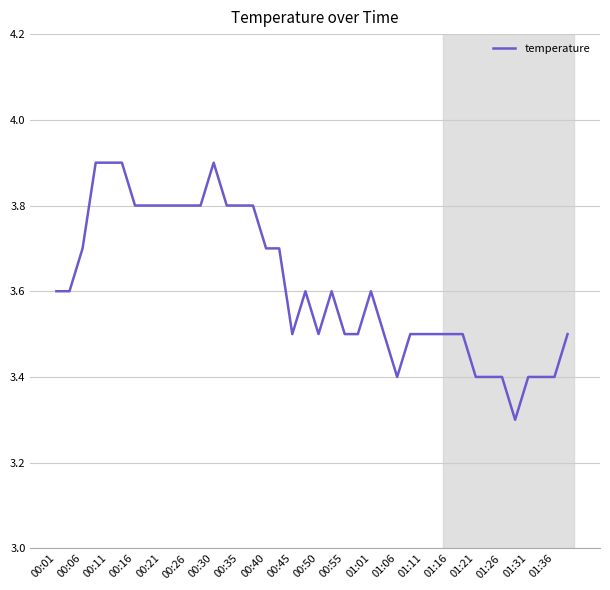

What is the smallest value displayed?

3.3